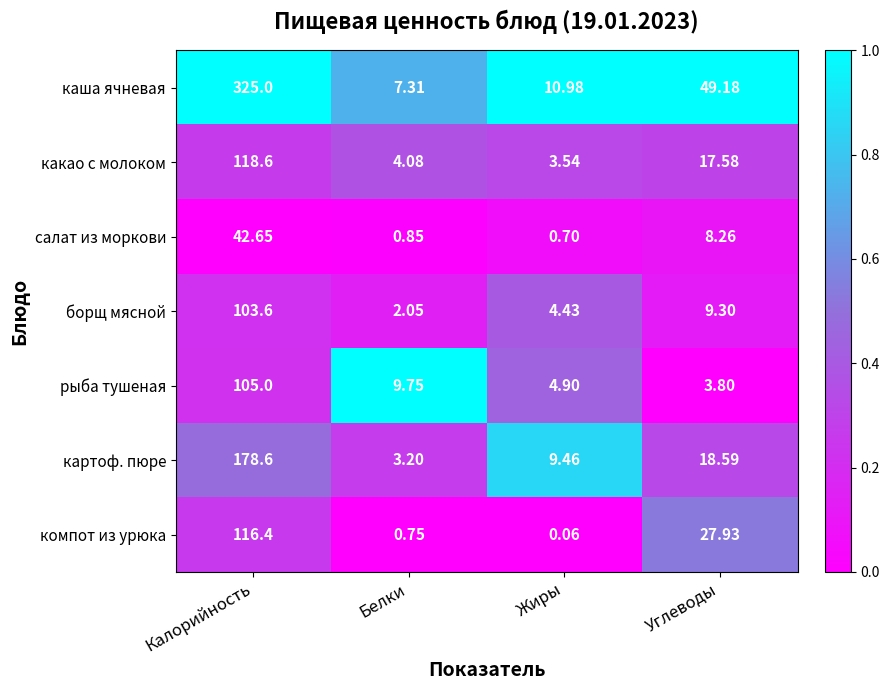

At which category is the sum across all series the highest?

Калорийность